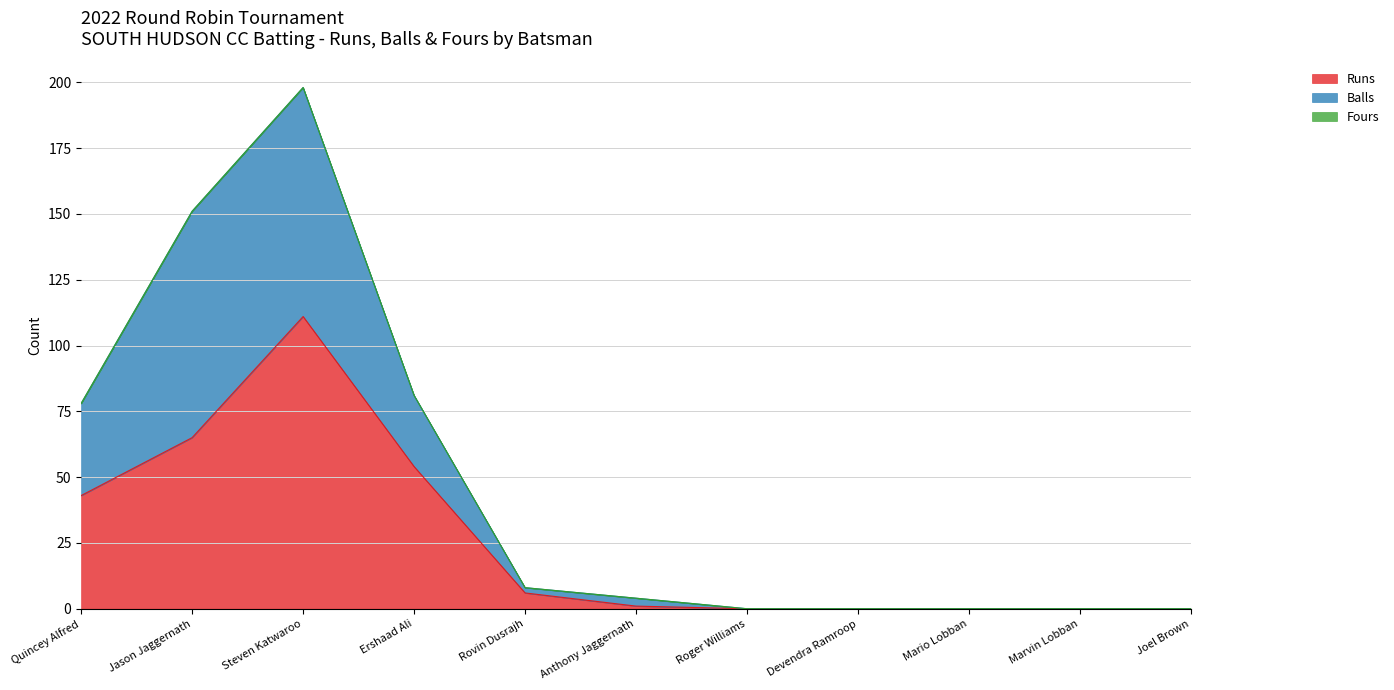

In Runs, how many points are higher than both neighbors (excluding endpoints)?

1